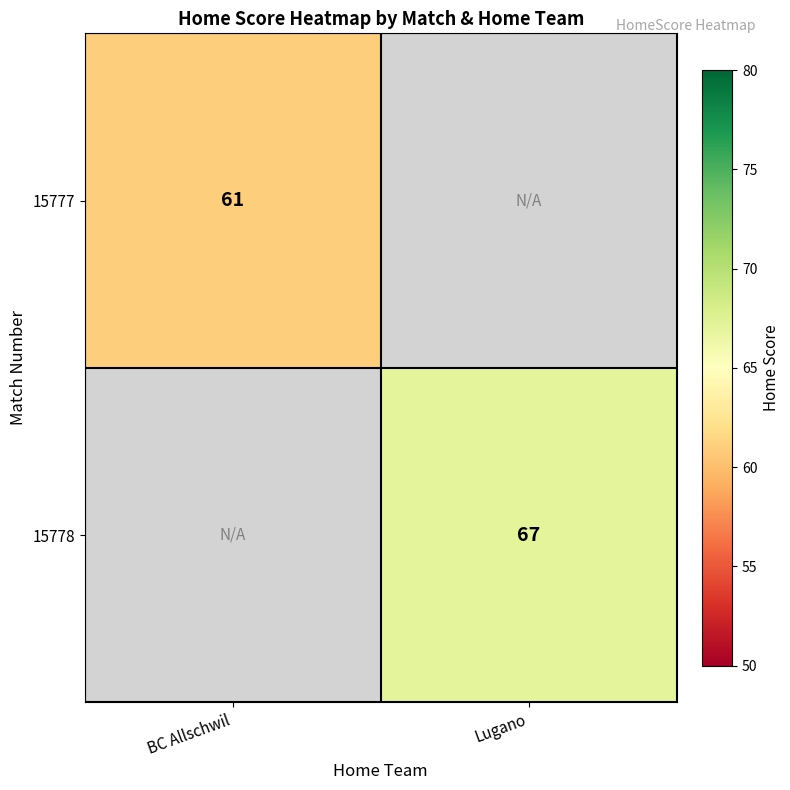

Which has a higher value, BC Allschwil or Lugano?

BC Allschwil